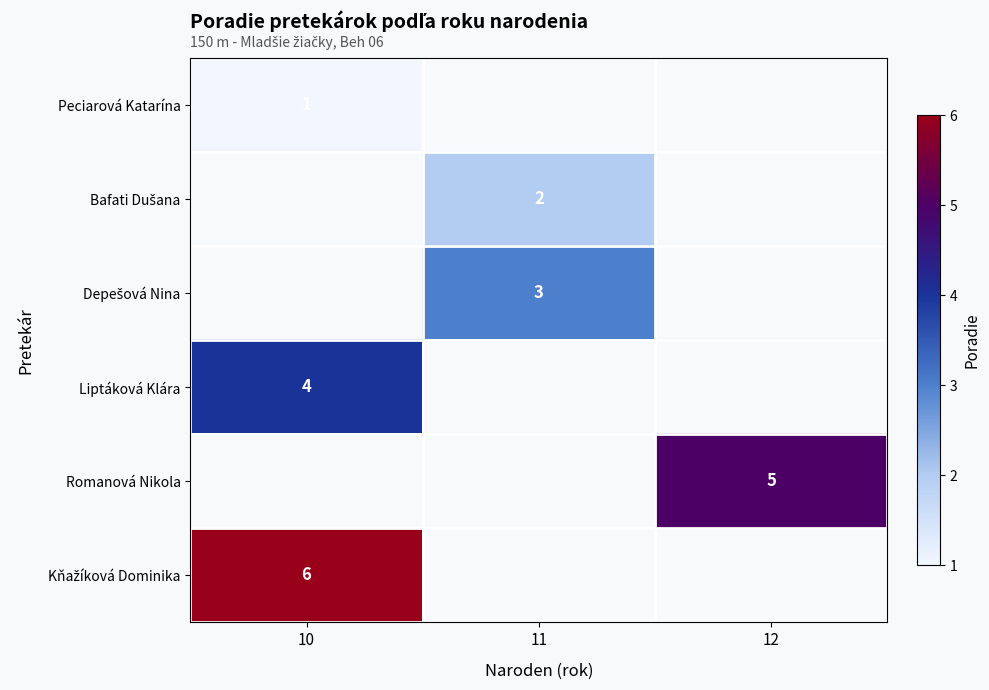

What is the lowest value of the Kňažíková Dominika series?

6.0